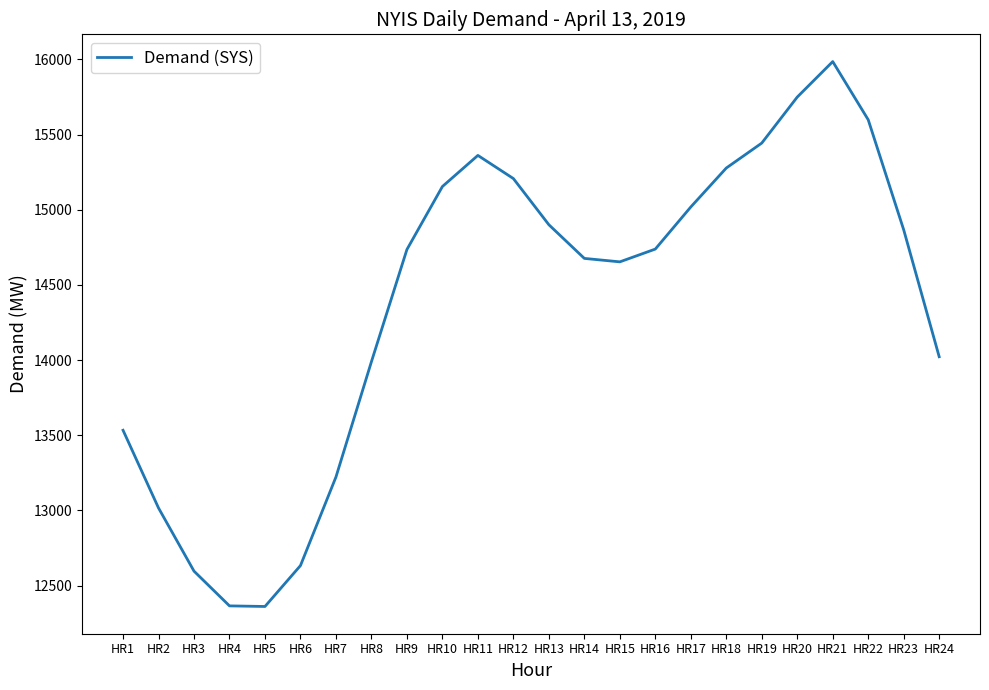

Is it true that the value at HR18 is 15277?

True